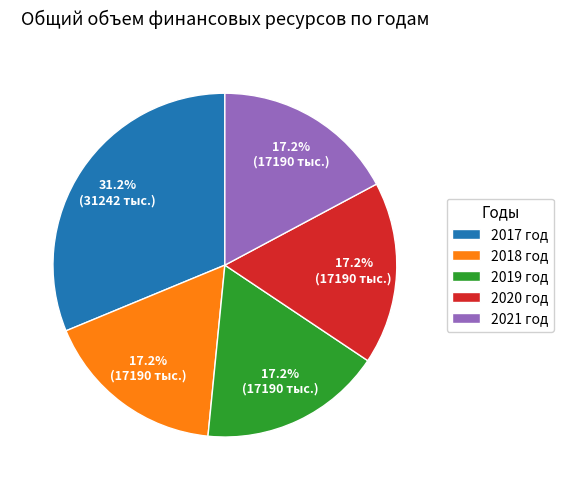

Which slice is the largest?

2017 год